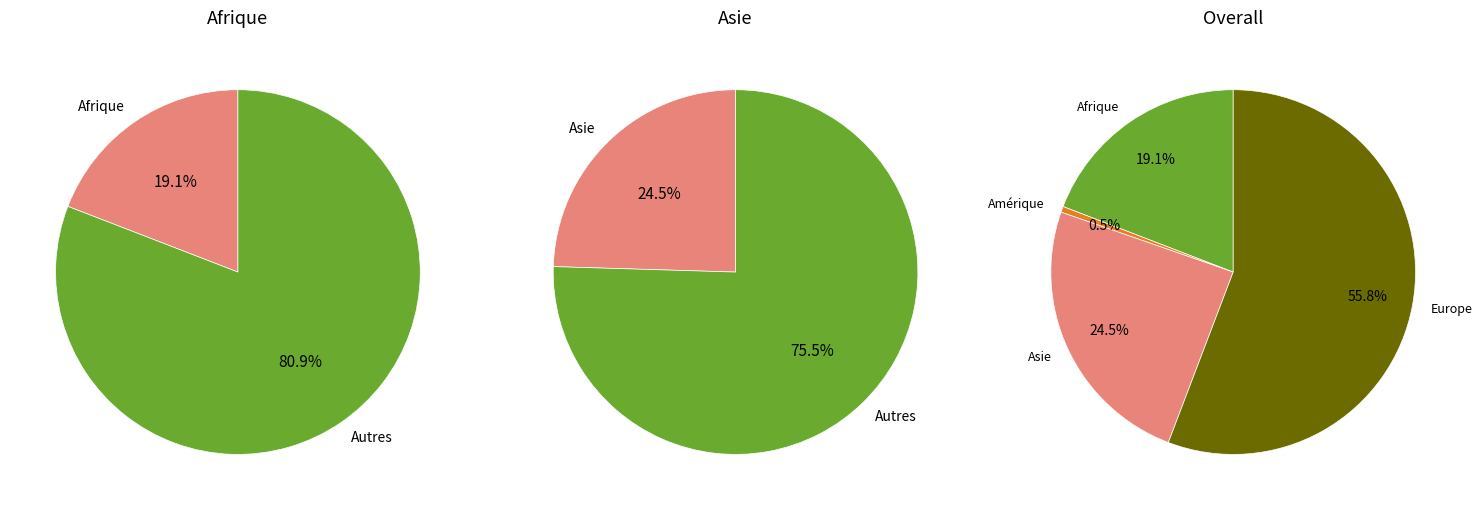

What is the smallest slice in the pie chart?

Amérique